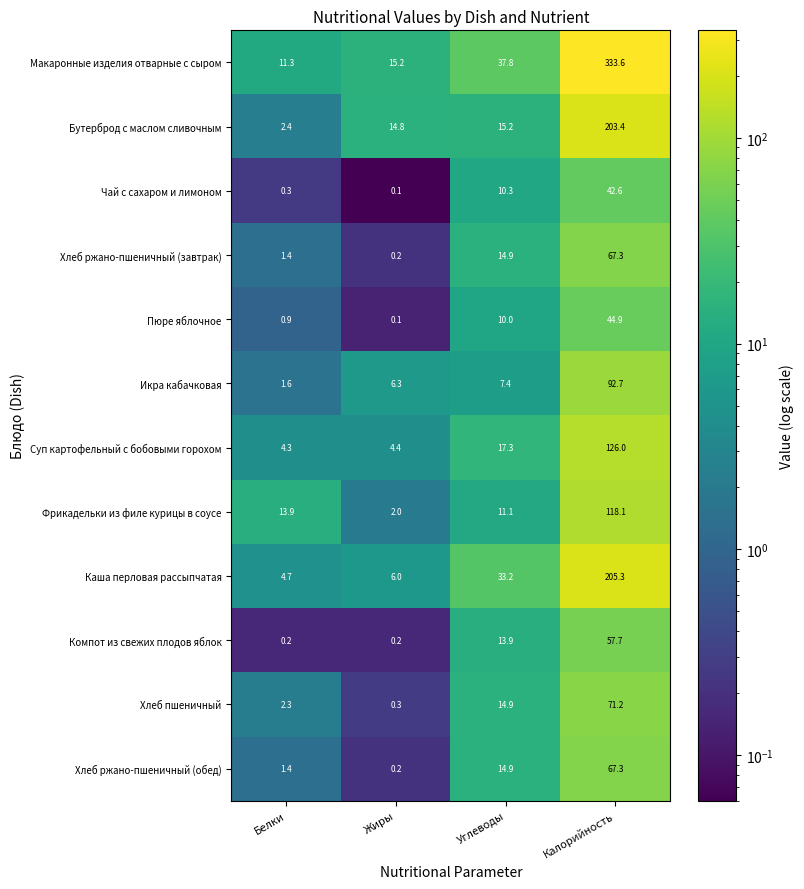

Which series changed the most between Углеводы and Калорийность?

Макаронные изделия отварные с сыром